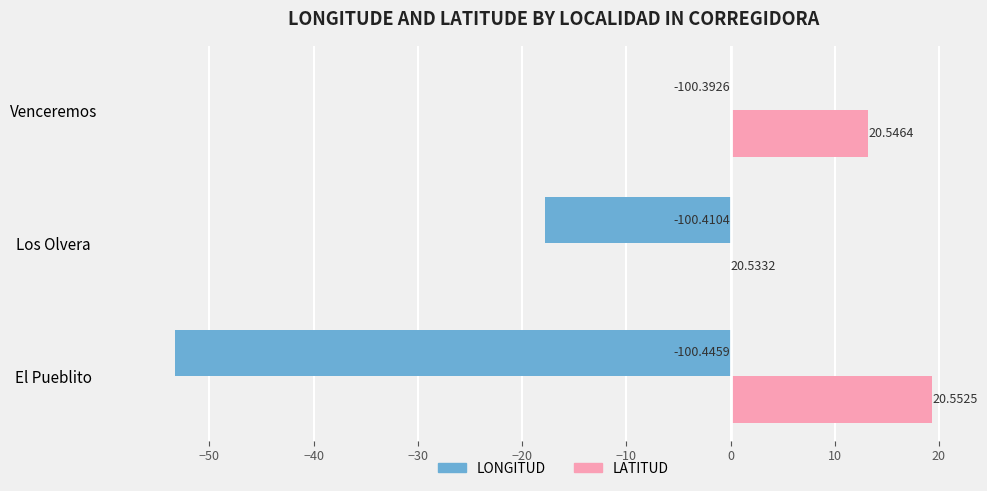

What are all the series names shown in the legend?

LONGITUD, LATITUD